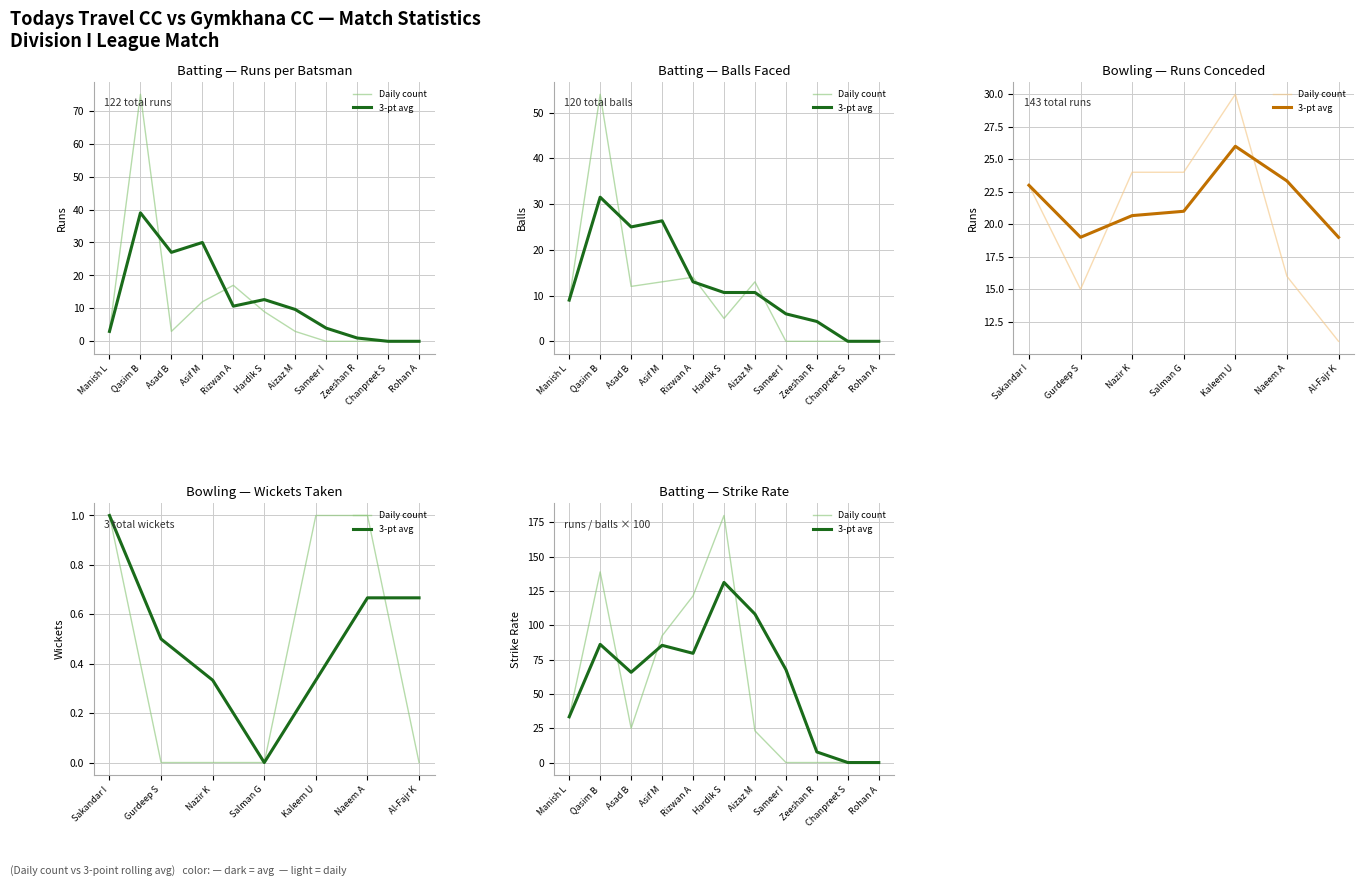

The value of 3-pt avg at Aizaz M is 108.2. True or false?

True